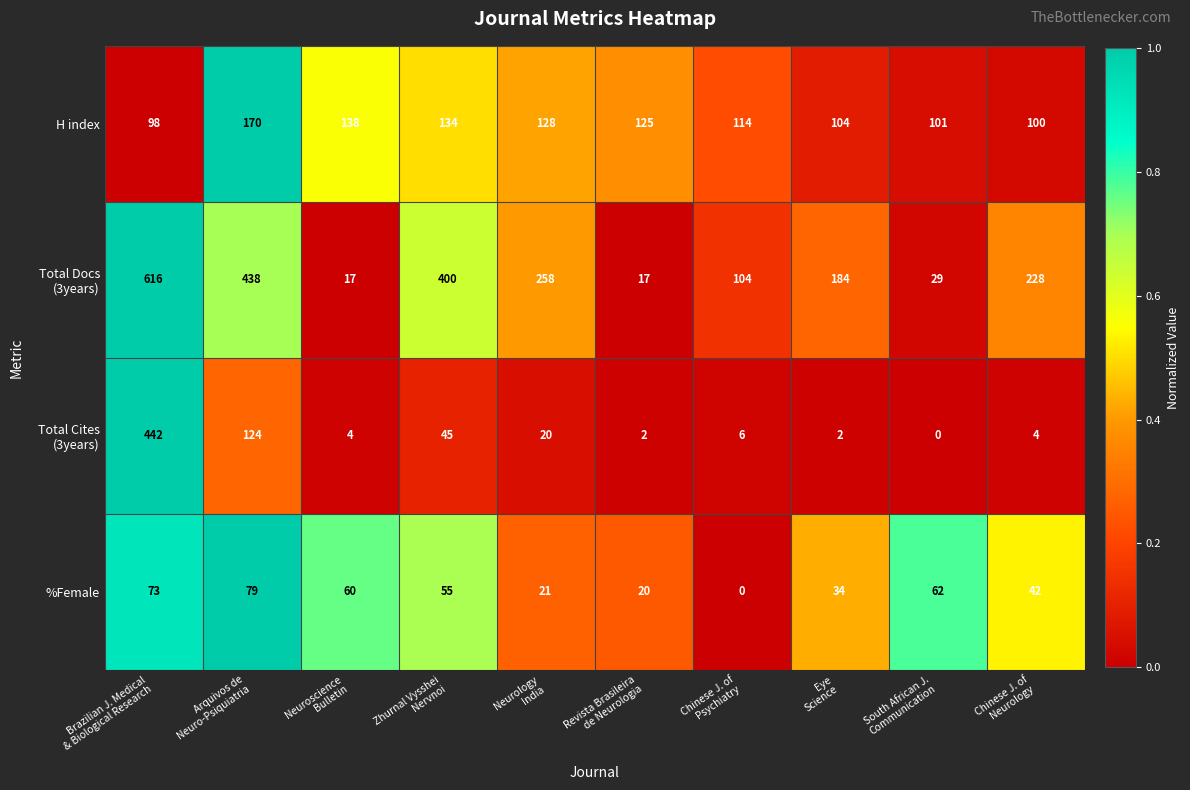

How many data points does each series have?

10